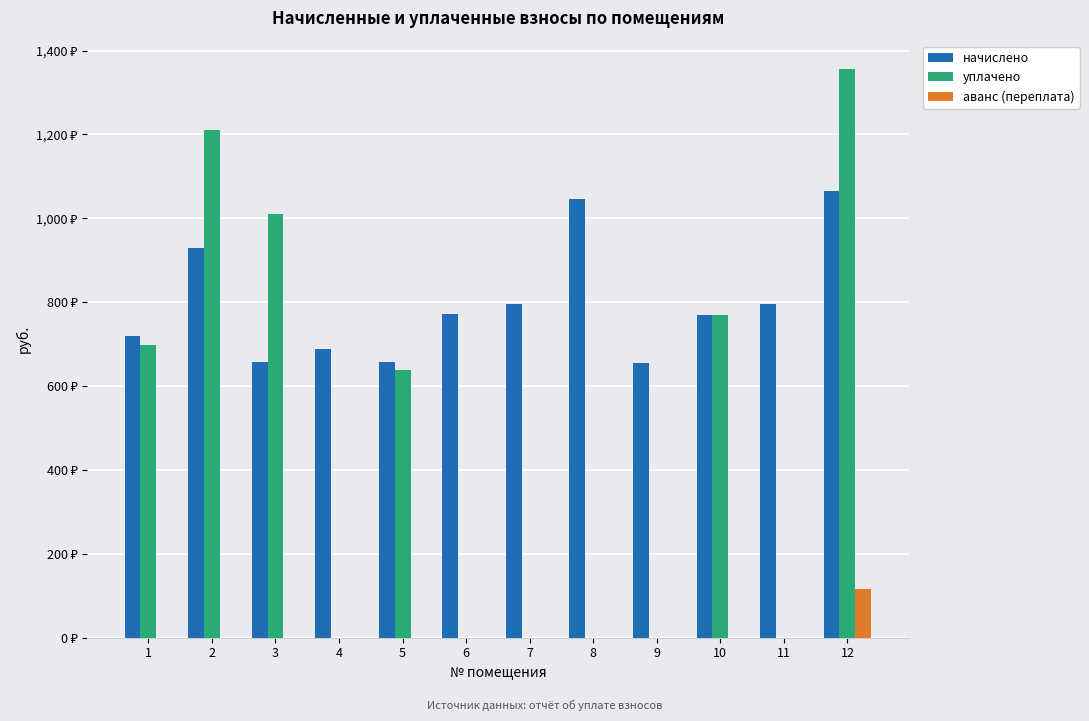

What are all the series names shown in the legend?

начислено, уплачено, аванс (переплата)